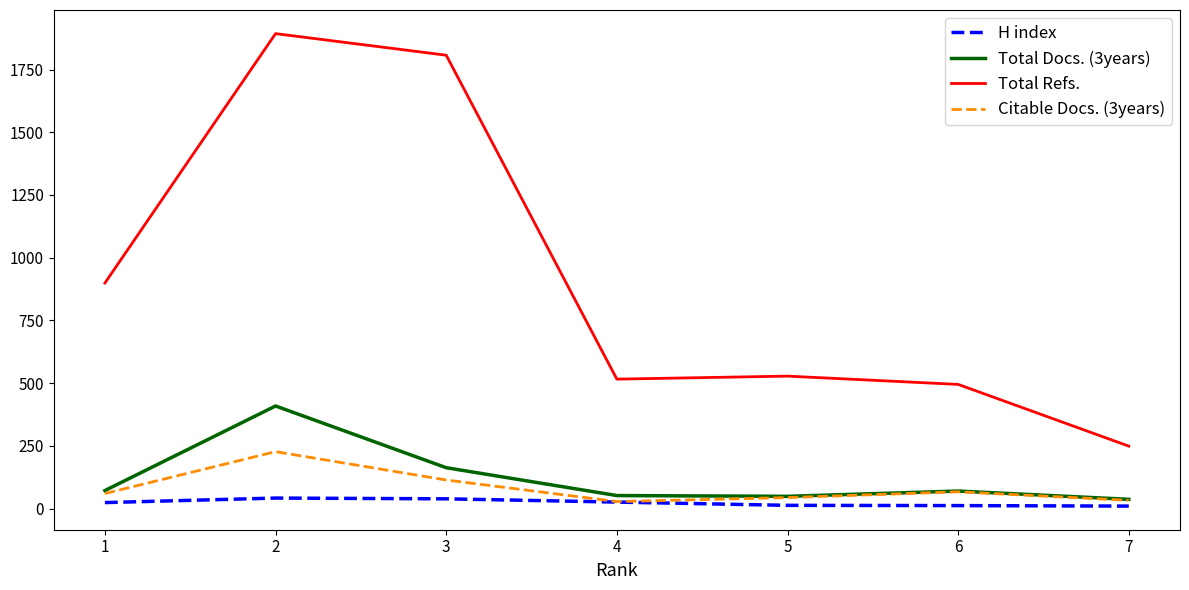

True or false: Total Refs. and Citable Docs. (3years) intersect in this chart.

False